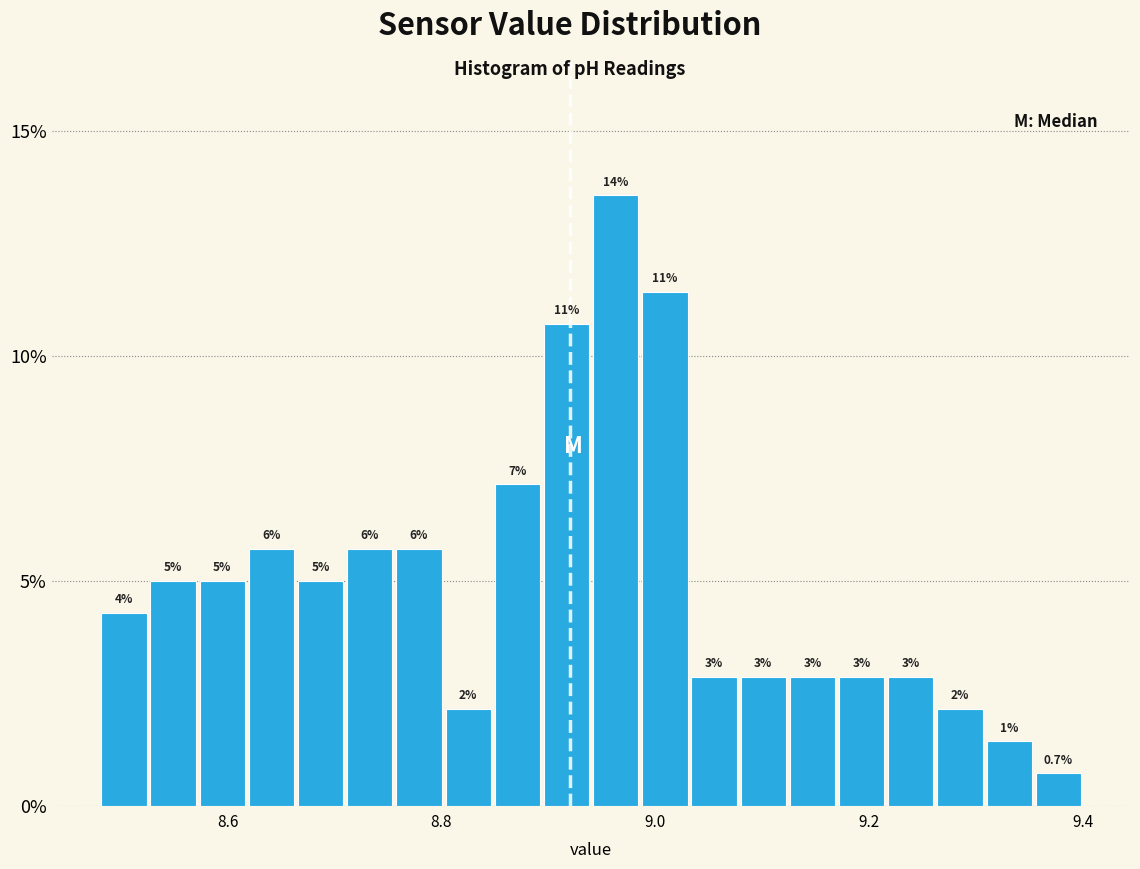

Around what value on the x-axis is the tallest bar? Give the approximate position of its centre, as read against the axis.

8.96